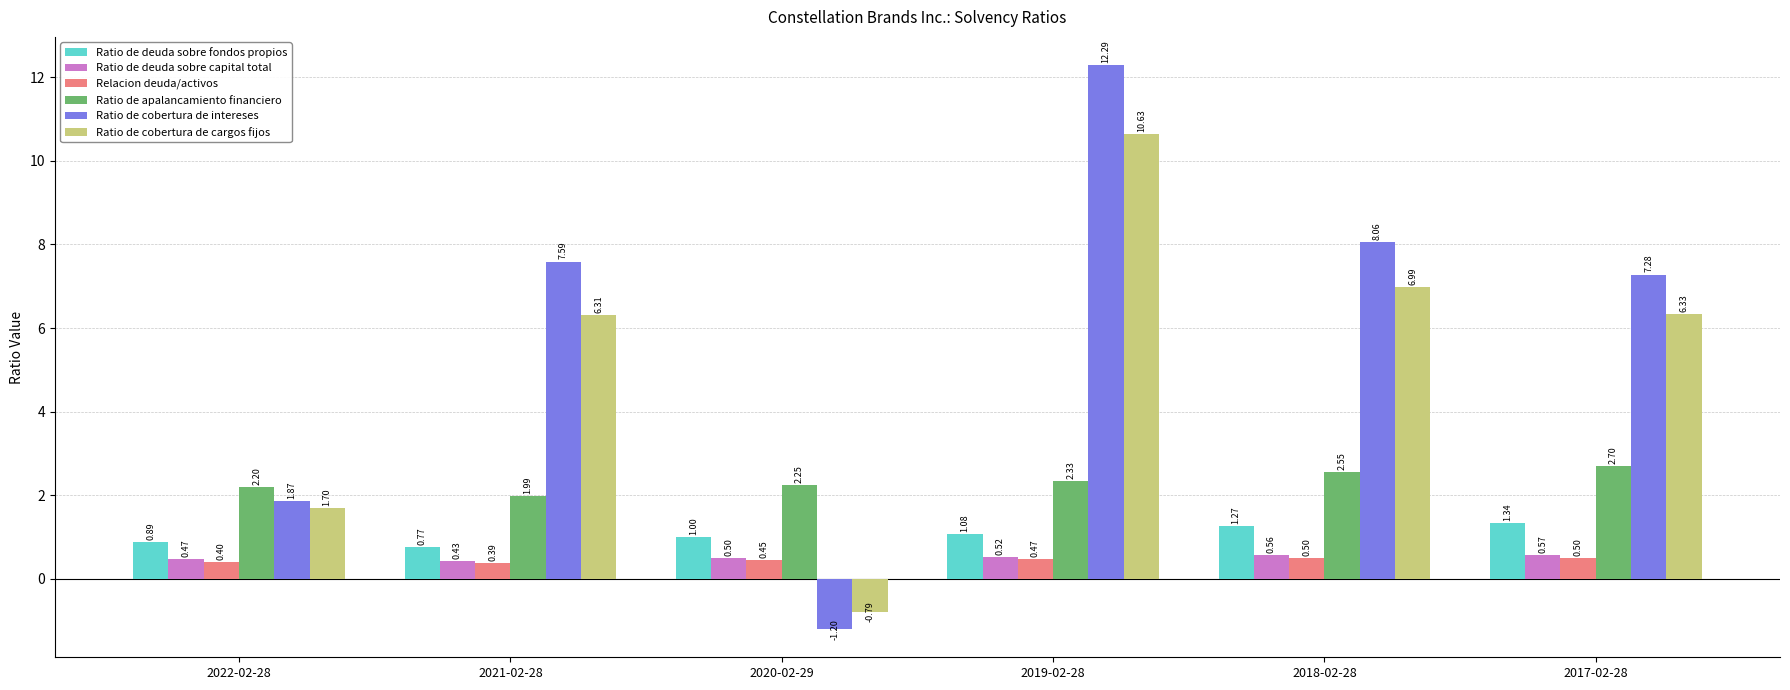

Which series changed the most between 2022-02-28 and 2017-02-28?

Ratio de cobertura de intereses